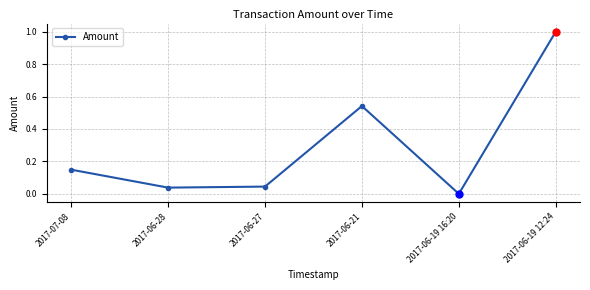

What is the difference between the values at 2017-06-28 and 2017-06-19 12:24?

1.0